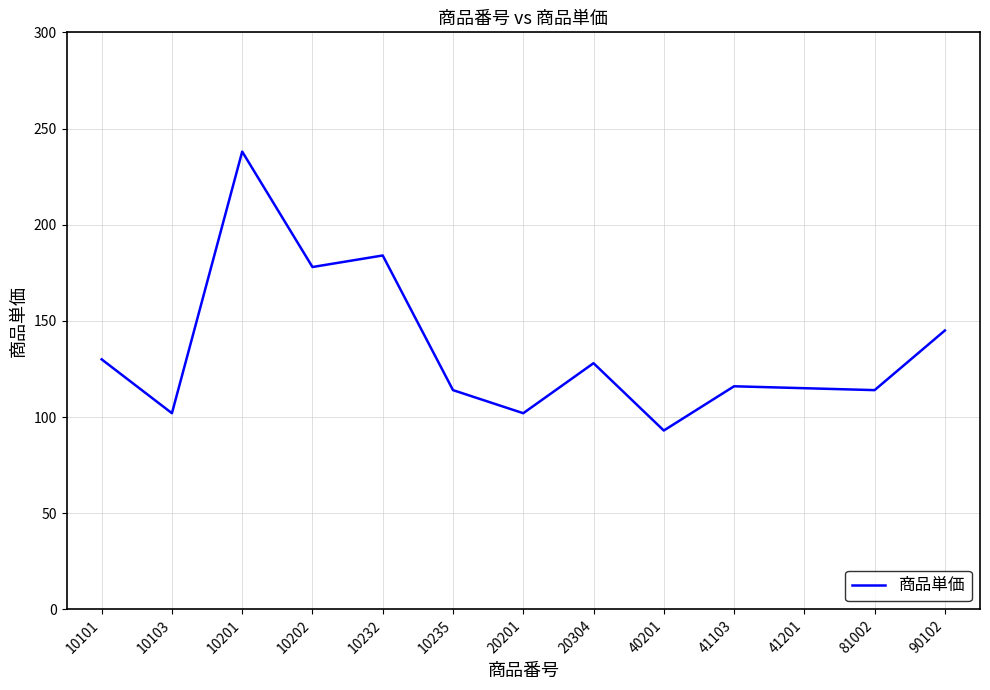

At which category does the data reach its first local peak?

10201